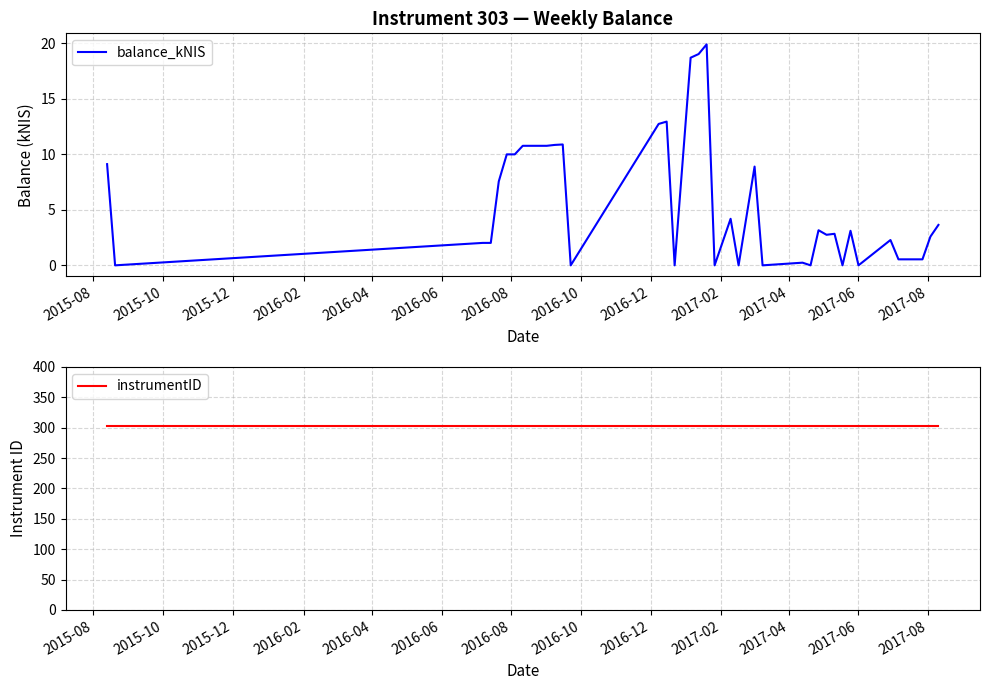

Does the chart display data point markers on the line(s)?

No